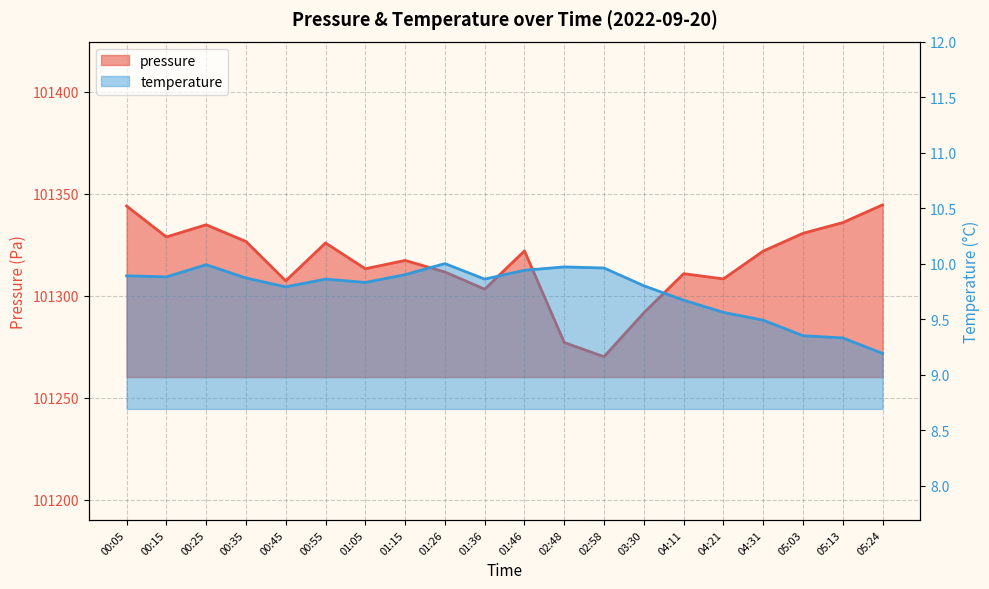

Is the value of pressure at 04:31 greater than the value of temperature at 01:26?

Yes